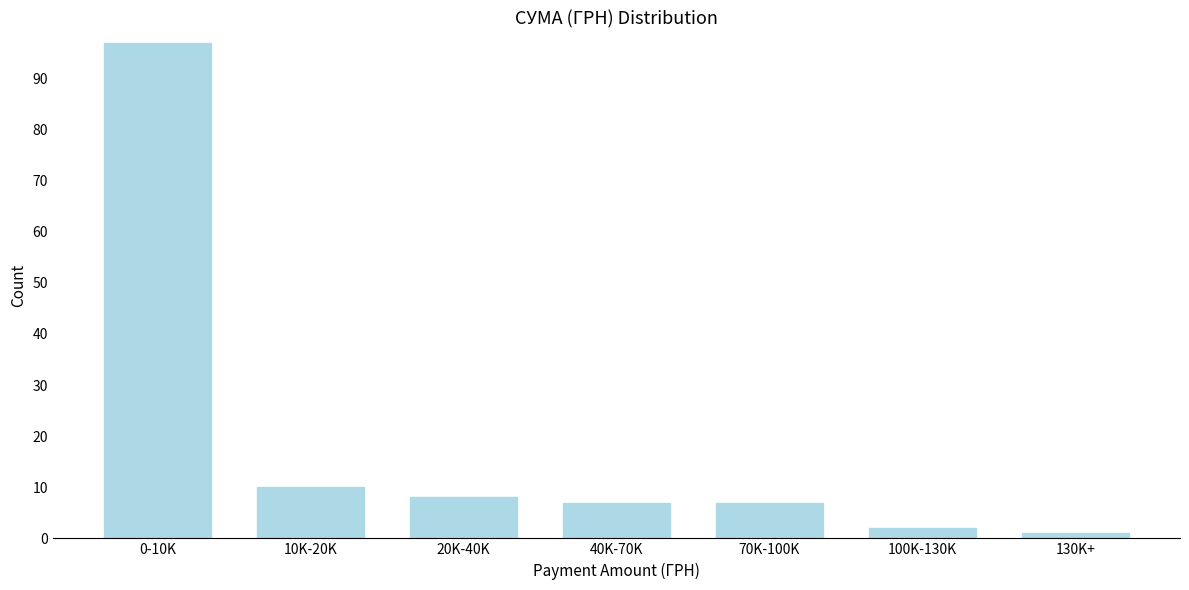

Reading left to right, transcribe all the data shown in this chart.

97	10	8	7	7	2	1